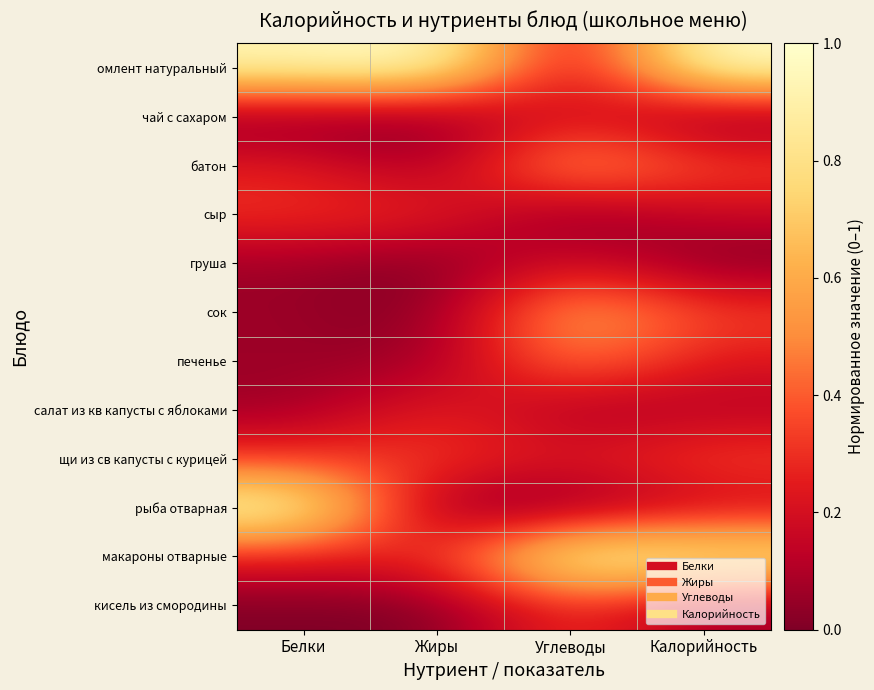

What is the difference between the highest and lowest values at Углеводы?

1.0